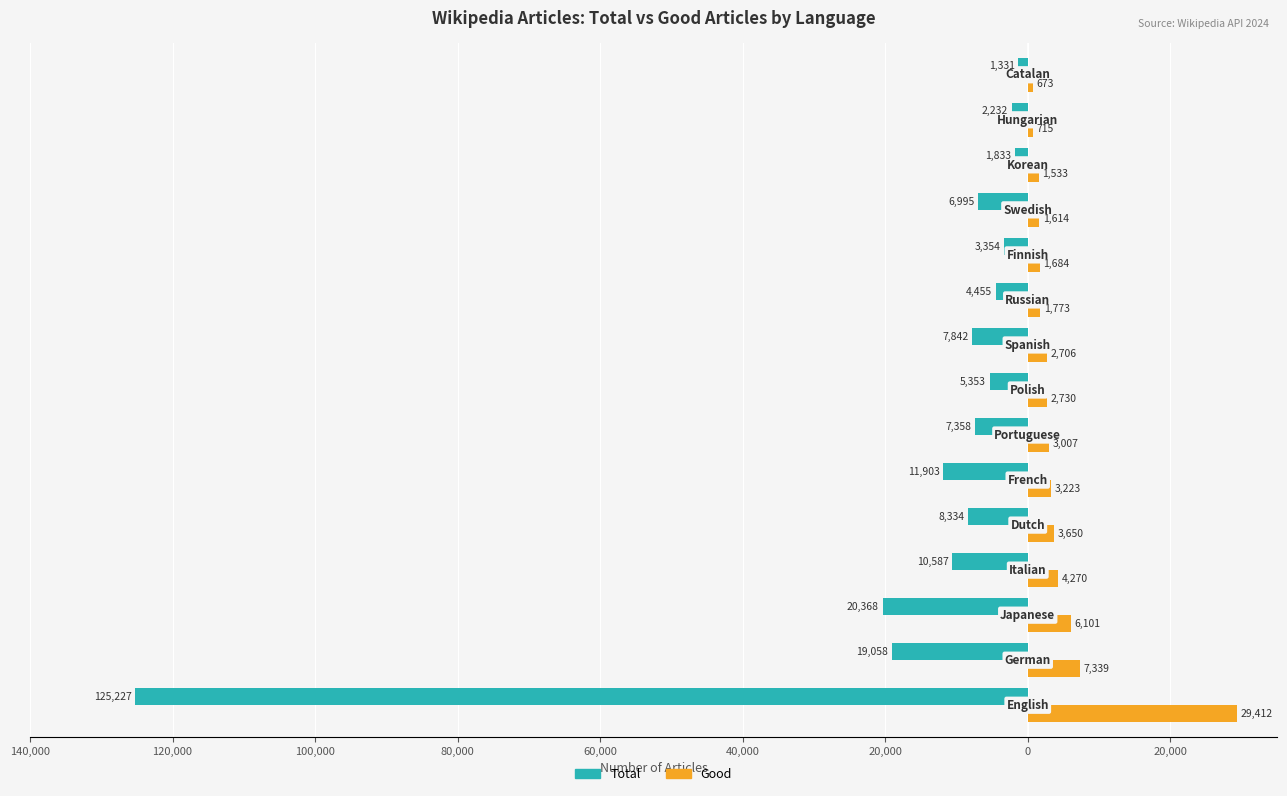

What is the highest value of the Good series?

29412